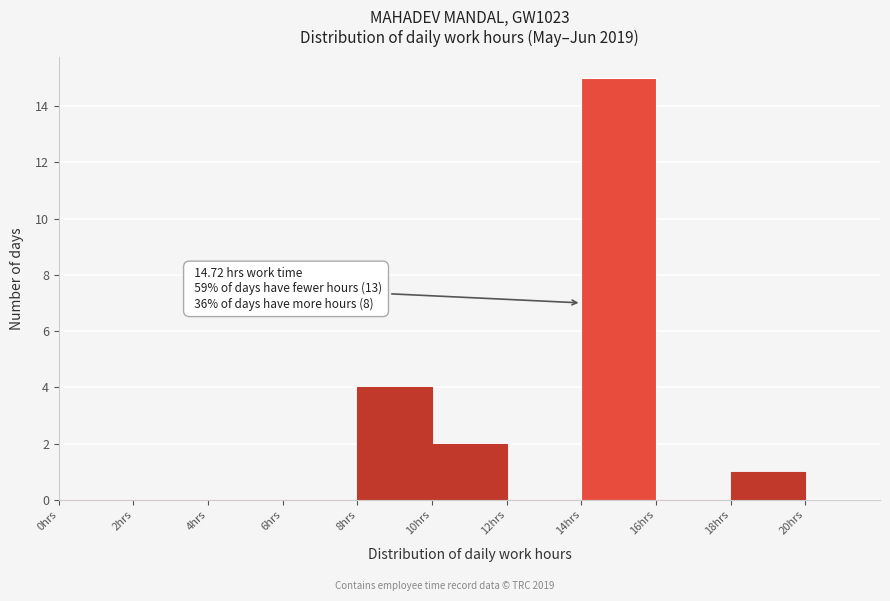

Which range on the x-axis has the tallest bar?

14 to 16